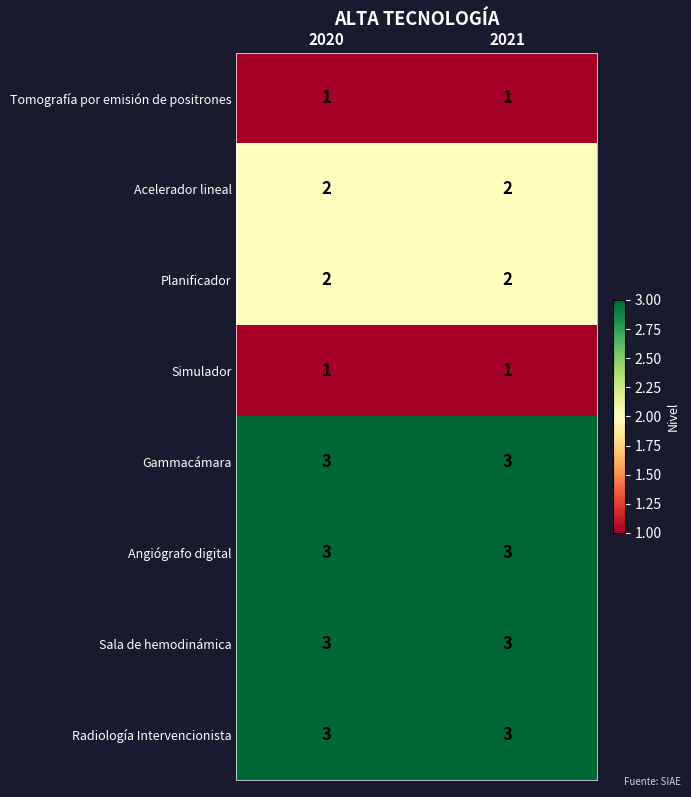

True or false: Radiología Intervencionista has a value of 3 at 2021.

True